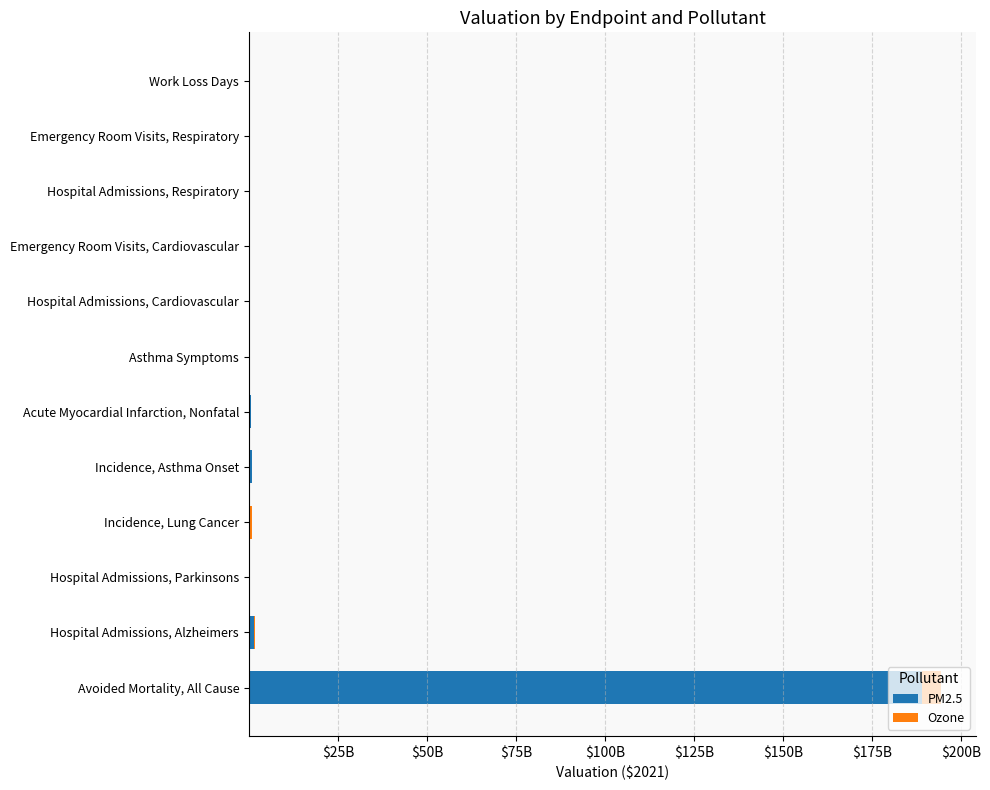

At which category is the sum across all series the highest?

Avoided Mortality, All Cause